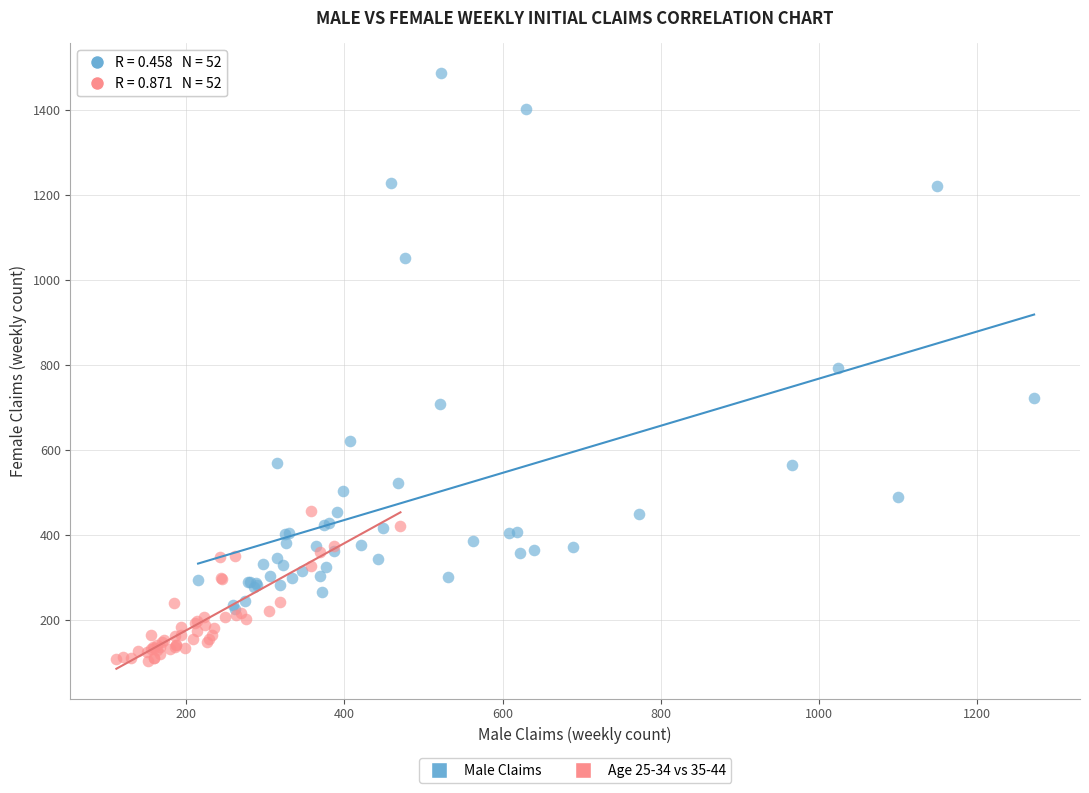

Which series reaches the maximum Y coordinate?

Male Claims